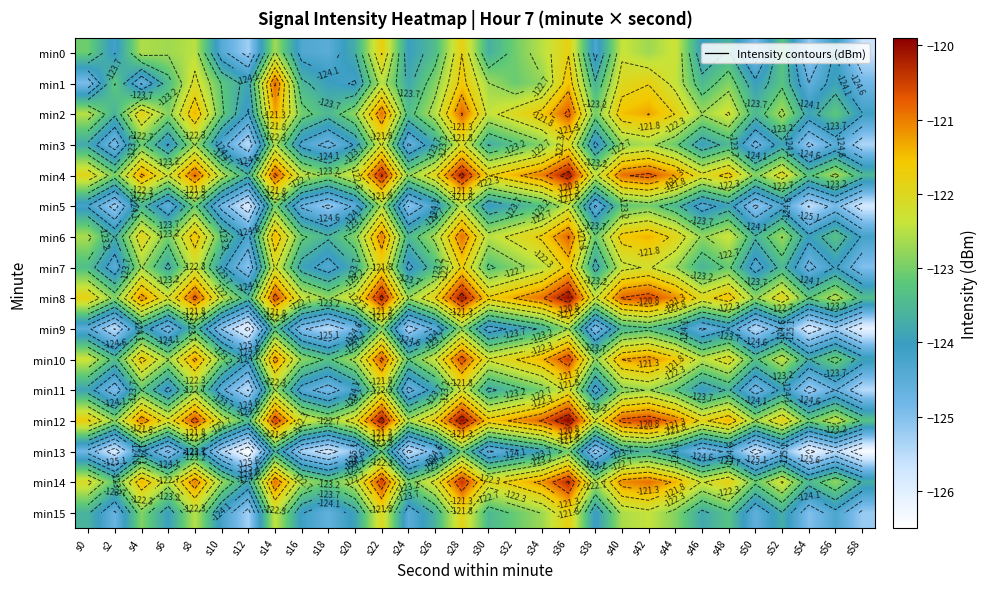

Is it true that min10 equals -123.3 at s50?

True